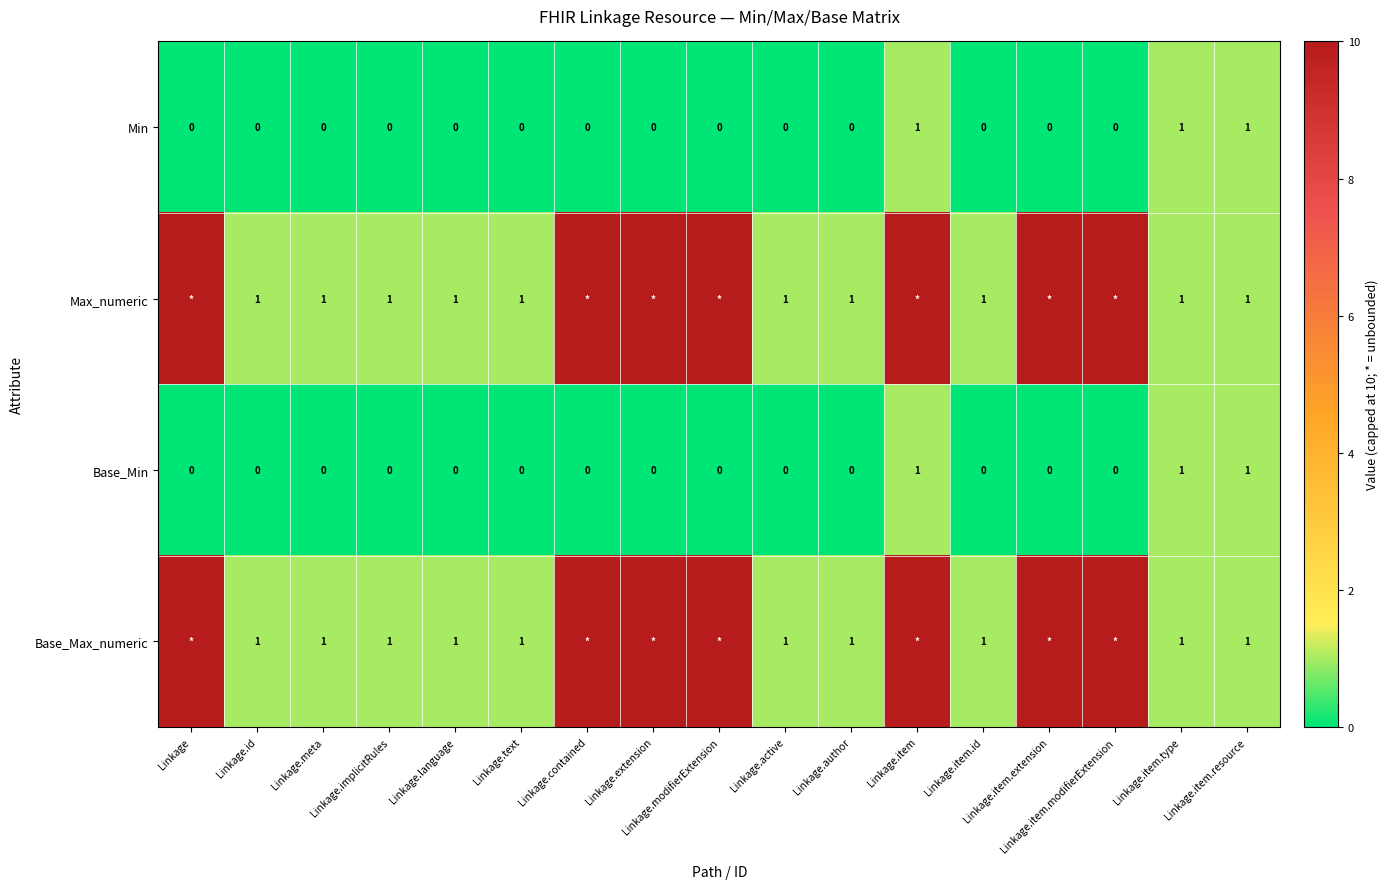

What is the spread (max minus min) of values at Linkage.item.modifierExtension?

10